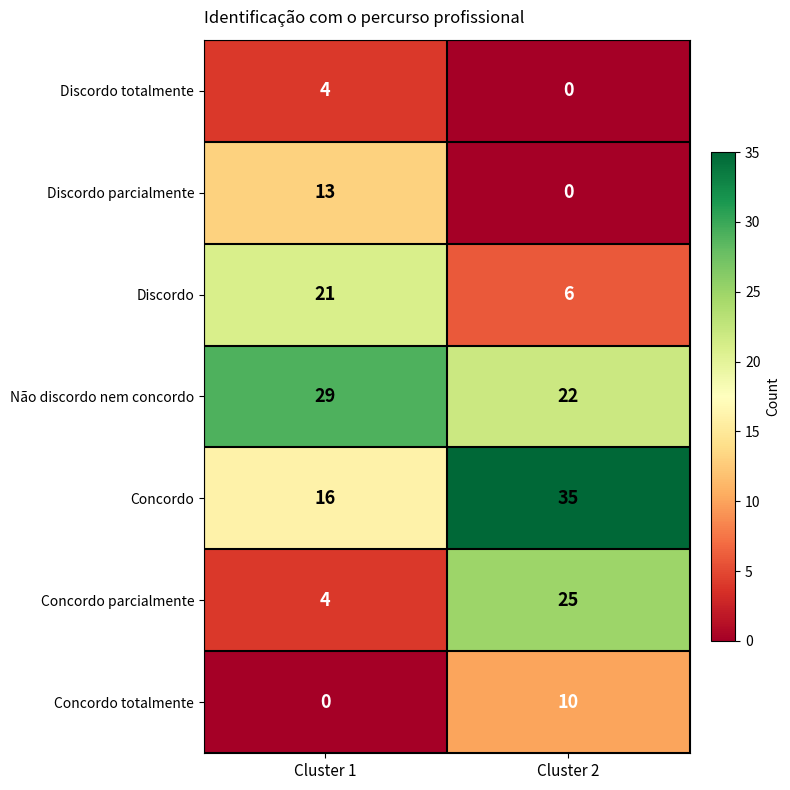

At how many categories does at least one series exceed 12?

2